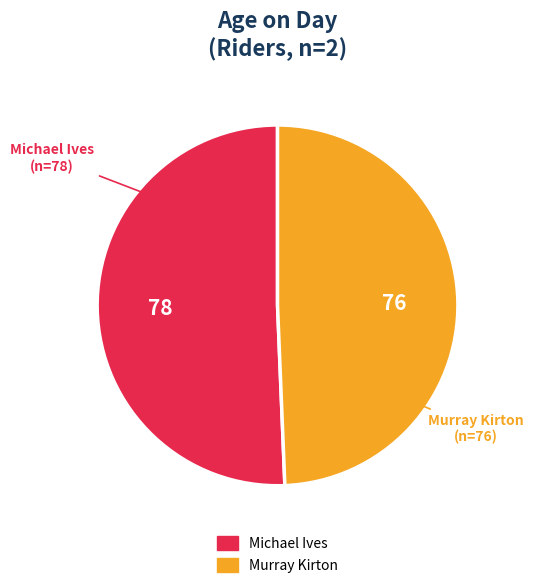

Is it true that Murray Kirton is 49% of the pie?

True